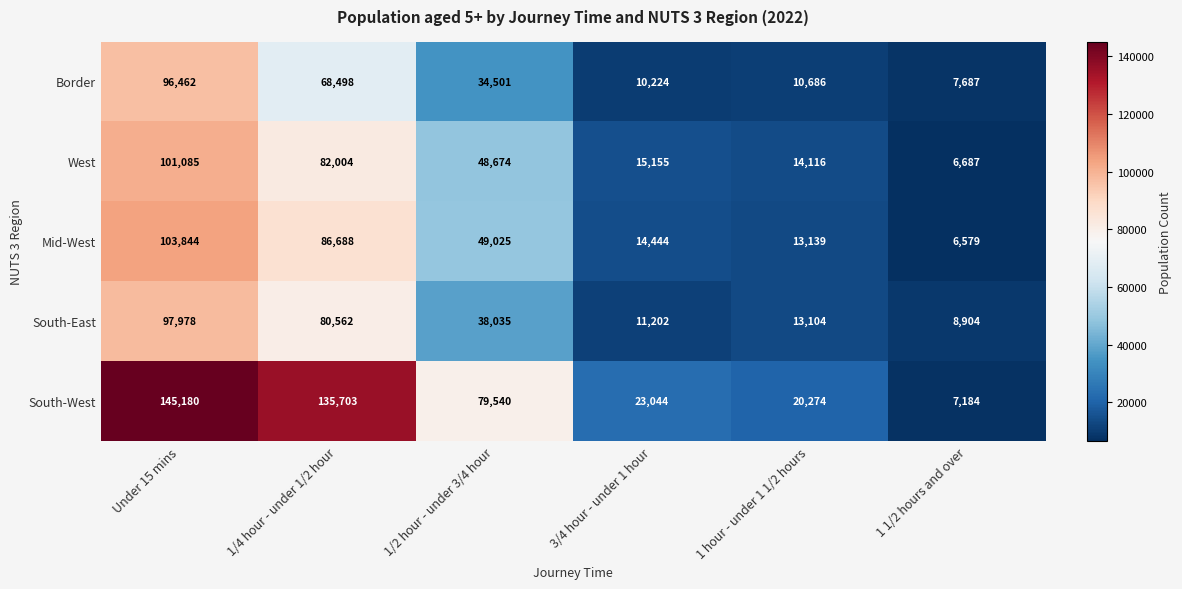

How many distinct data groups are displayed?

5